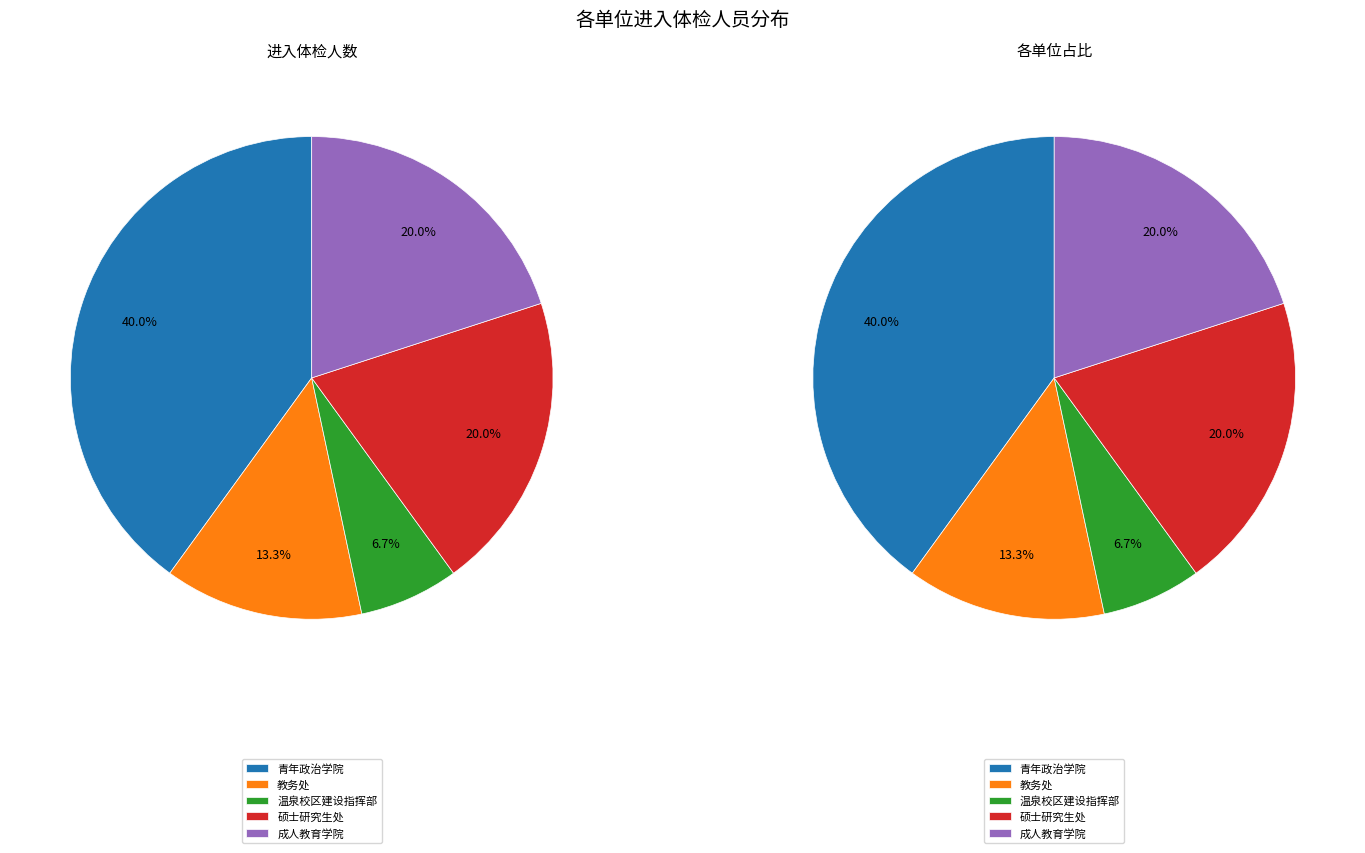

Which category has the smallest portion of the pie?

温泉校区建设指挥部